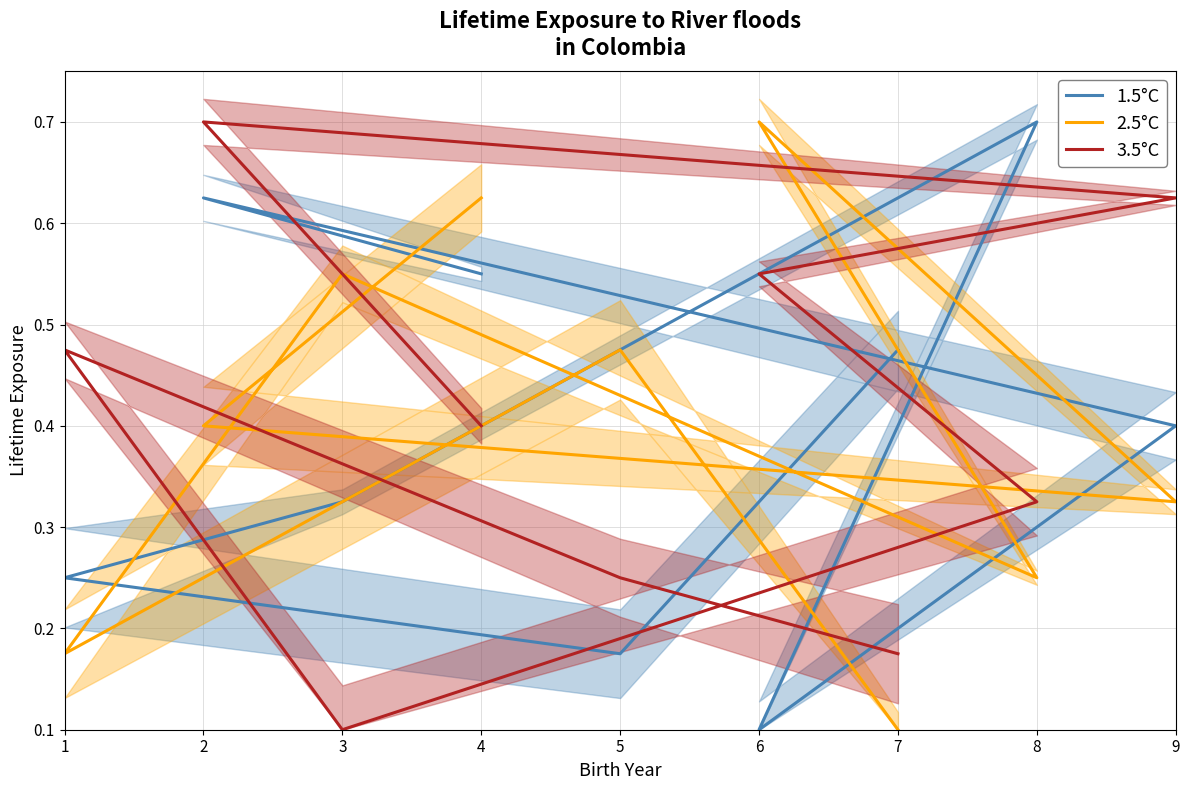

True or false: 3.5°C has more than 1 points higher than both neighbors.

True